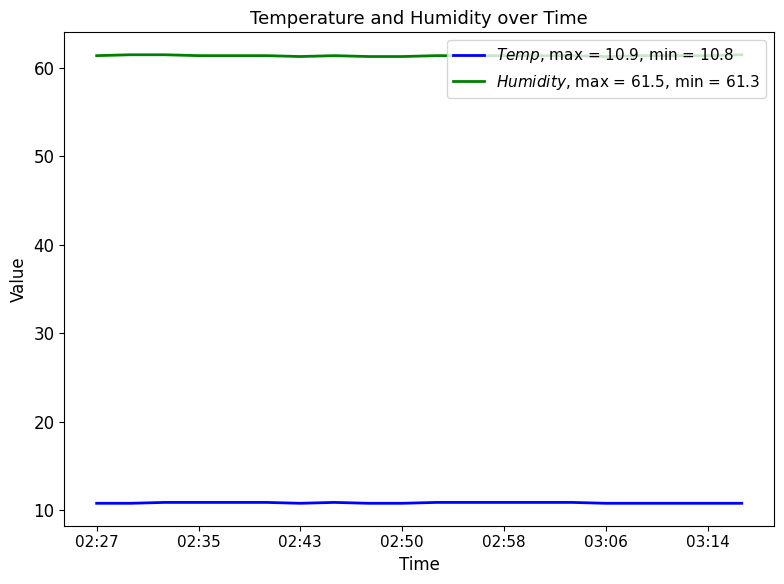

What is the minimum value shown in the chart?

10.8